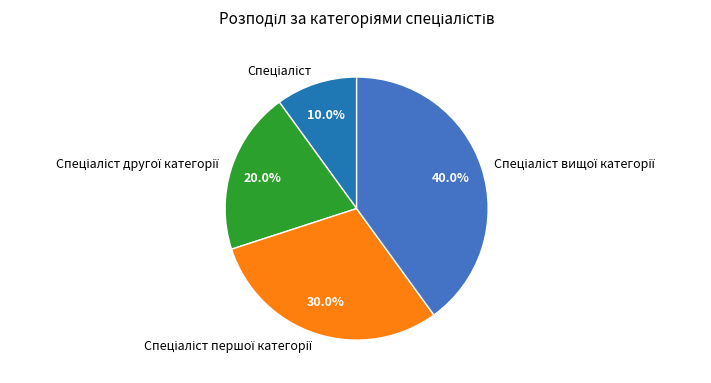

Is there a majority slice in this chart?

No